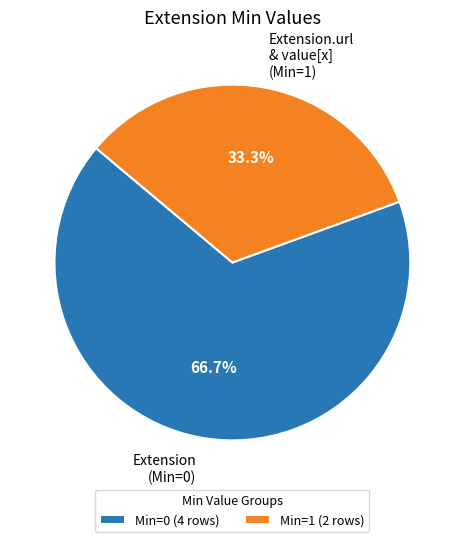

Does Extension.url & value[x] (Min=1) represent more than half of the total?

No